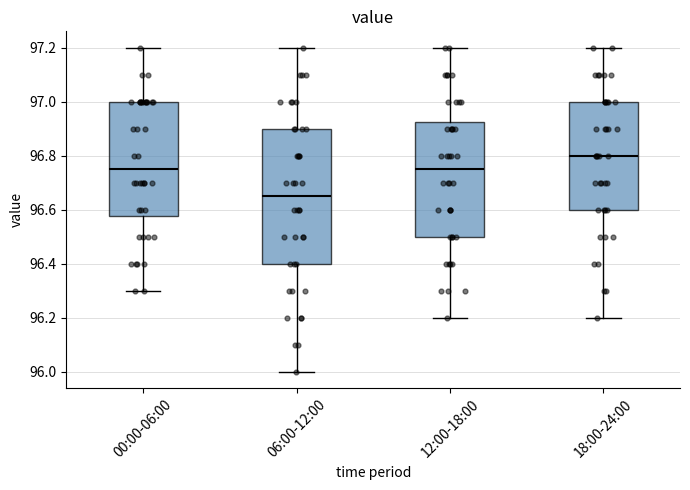

Which box has the lowest median line?

06:00-12:00